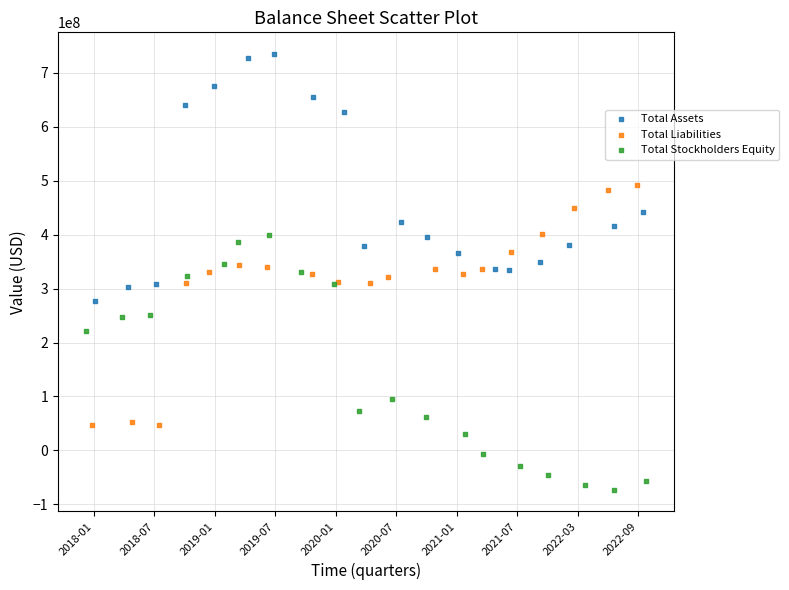

Which series has the largest Y range (max minus min)?

Total Stockholders Equity